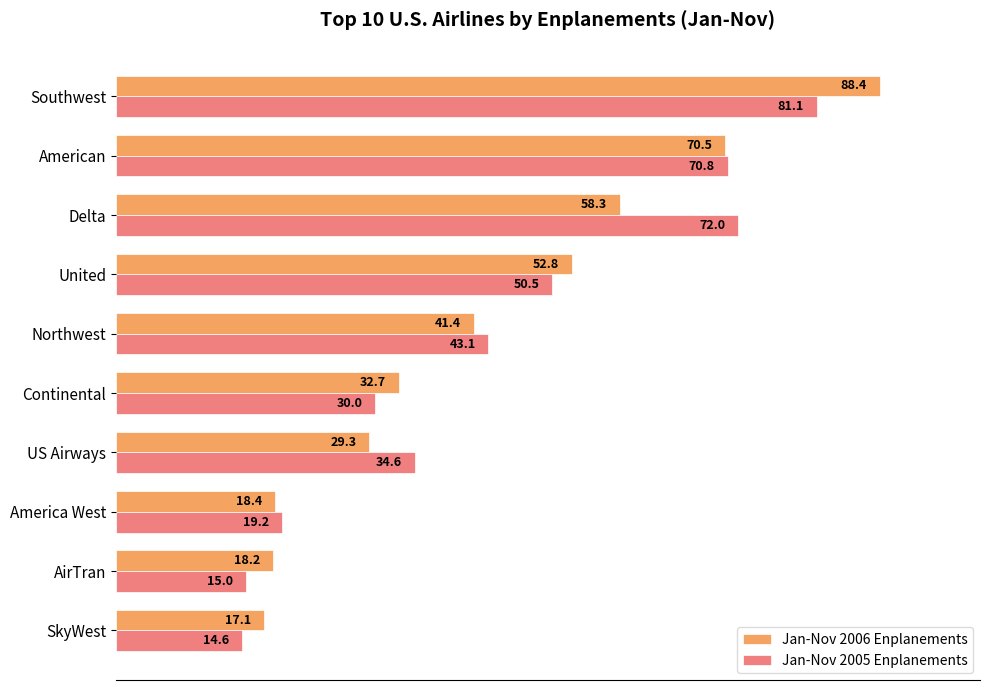

How many series are shown in this chart?

2